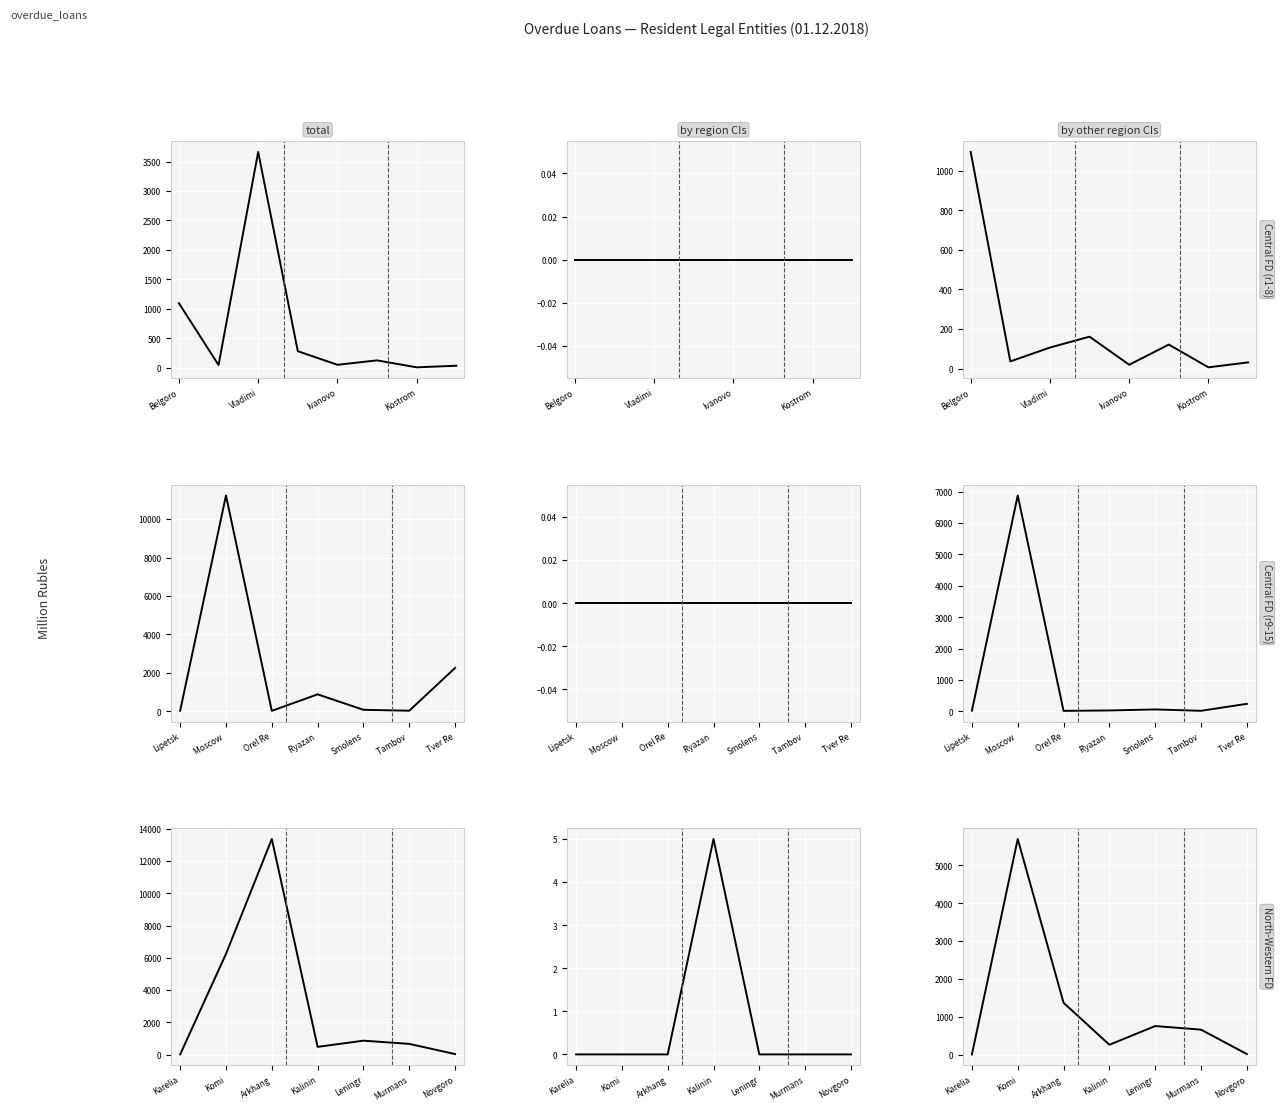

In by region CIs, how many points are higher than both neighbors (excluding endpoints)?

1